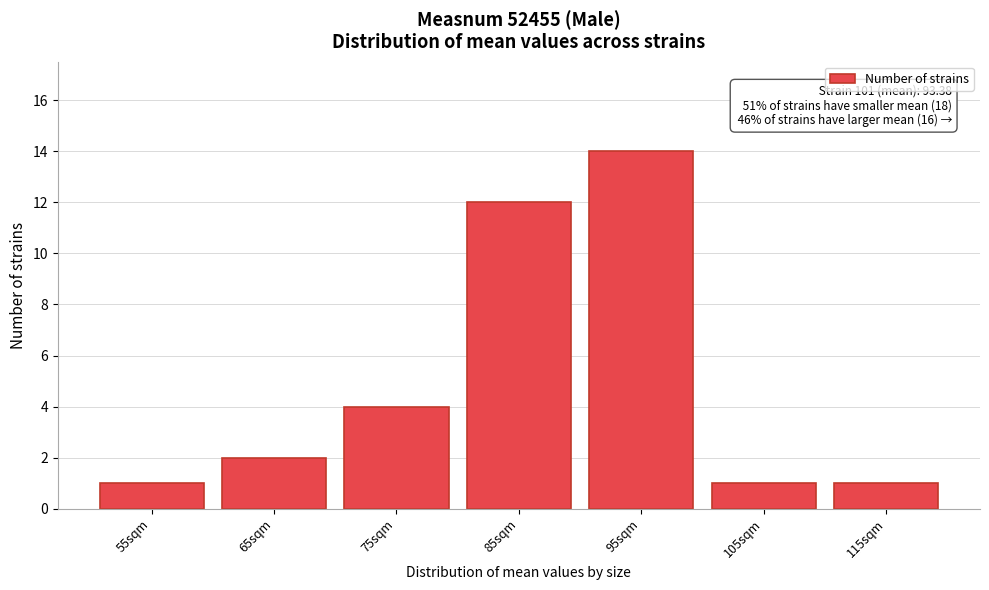

Reading right to left, extract all data points from this chart.

115sqm=1	105sqm=1	95sqm=14	85sqm=12	75sqm=4	65sqm=2	55sqm=1